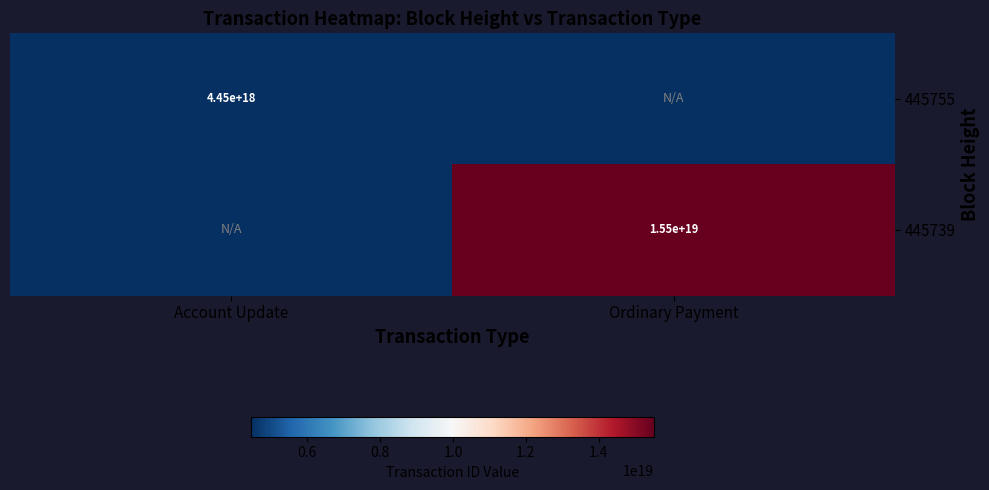

Is it true that 445755 equals 1697397947950750208 at Account Update?

False